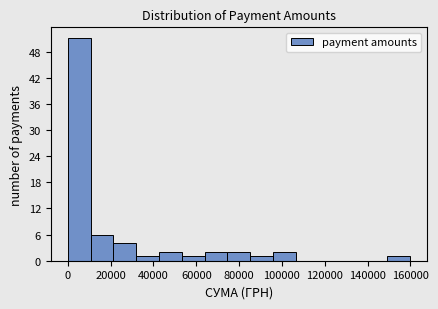

Reading left to right, transcribe this chart: for each bar, give the range it covers on the x-axis and its height. Neither the bar edges nor the heights are printed on the chart, so give them approximately, as read against the axes.

0 to 10000: 51
10000 to 22000: 6
22000 to 32000: 4
32000 to 42000: 1
42000 to 54000: 2
54000 to 64000: 1
64000 to 74000: 2
74000 to 86000: 2
86000 to 96000: 1
96000 to 106000: 2
106000 to 118000: 0
118000 to 128000: 0
128000 to 138000: 0
138000 to 150000: 0
150000 to 160000: 1